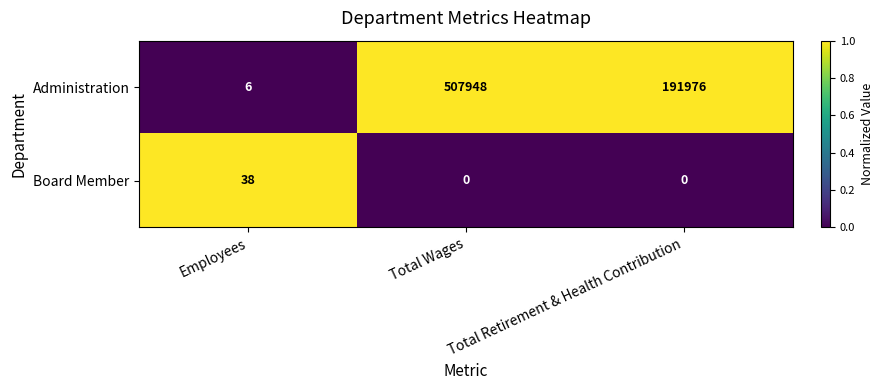

Which series has the widest spread of values?

Administration